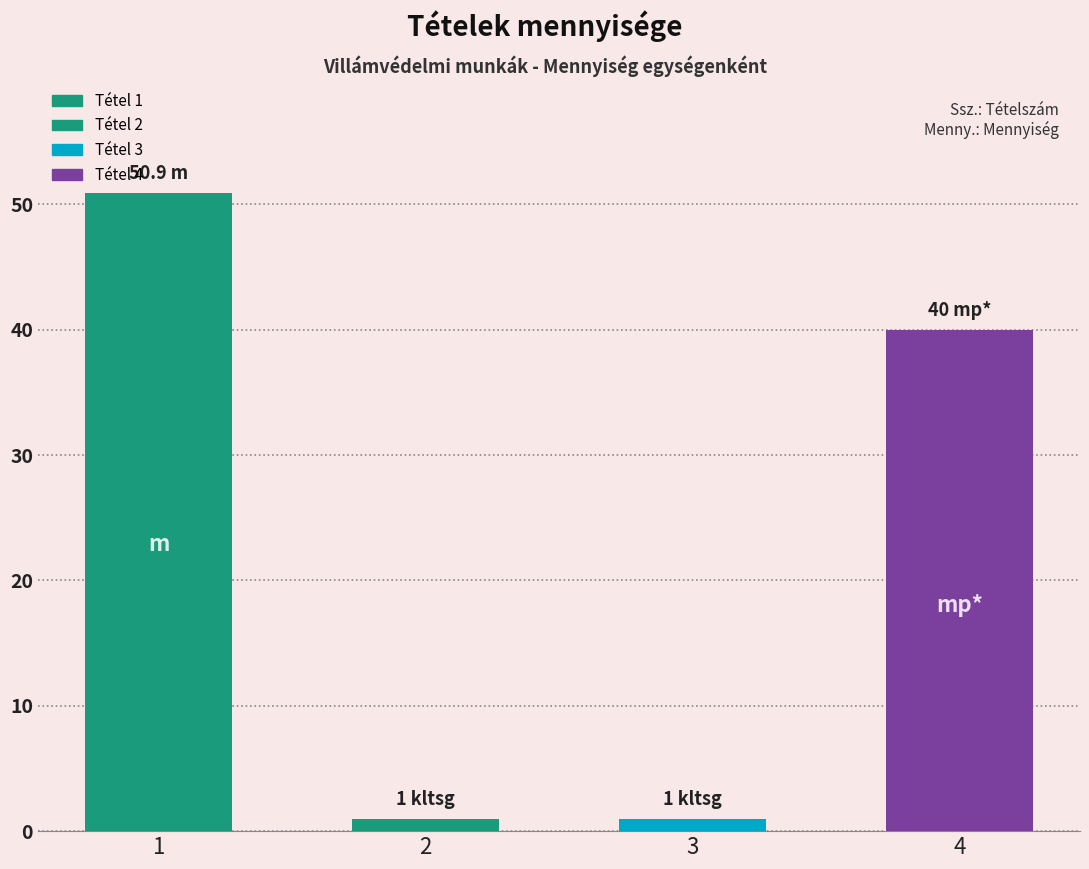

Is it true that the value at Villamos alapvezetékek is 0.6?

False